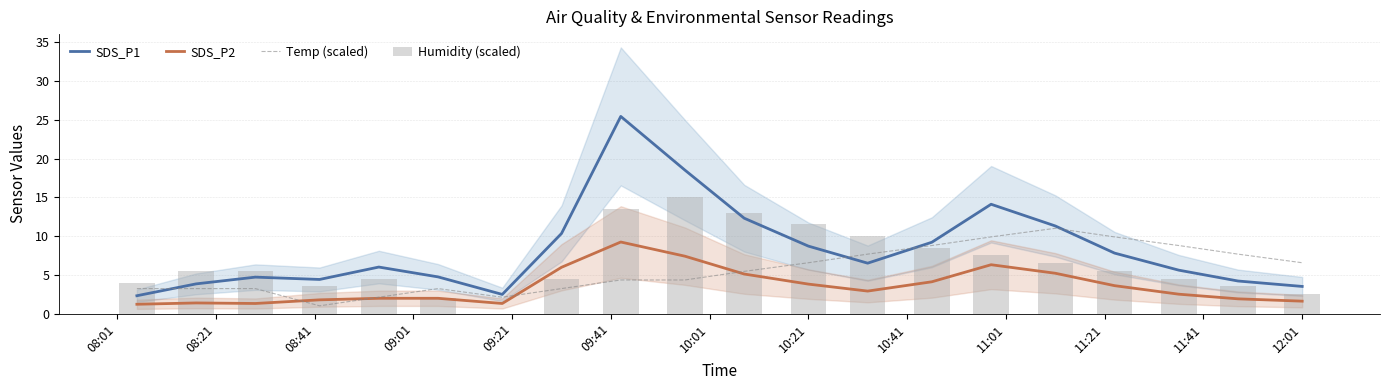

What is the difference between the maximum and minimum values in the Temp (scaled) series?

10.0